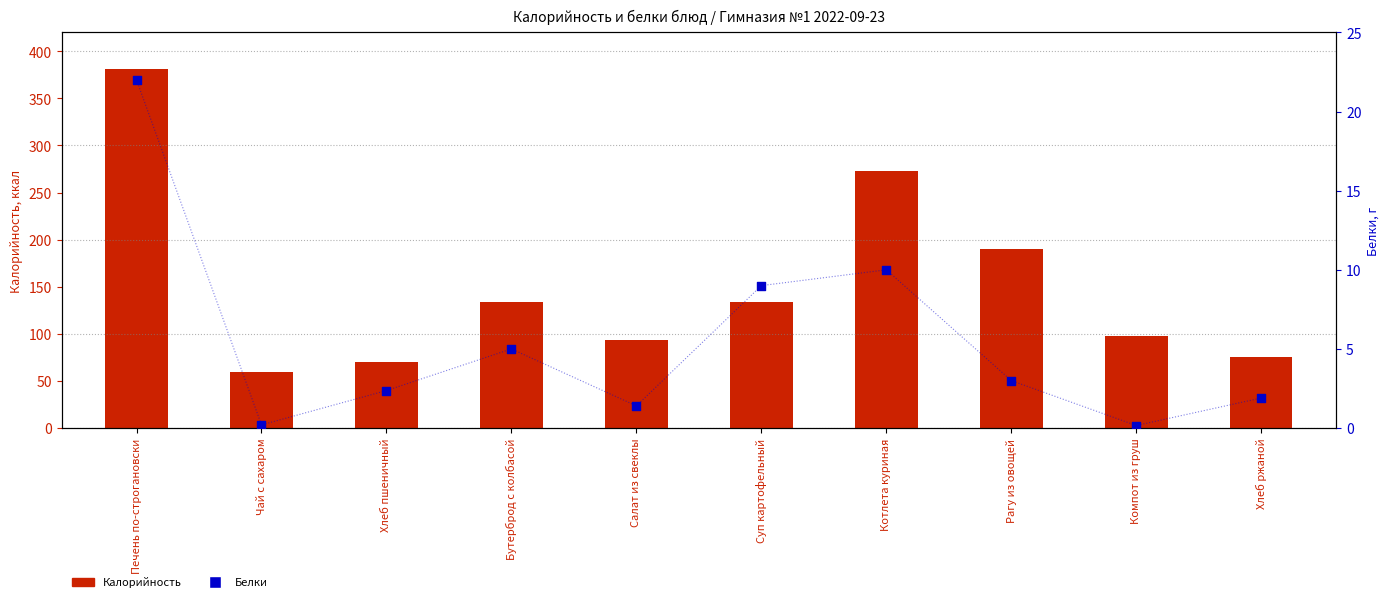

Which series contains the highest Y value?

Калорийность